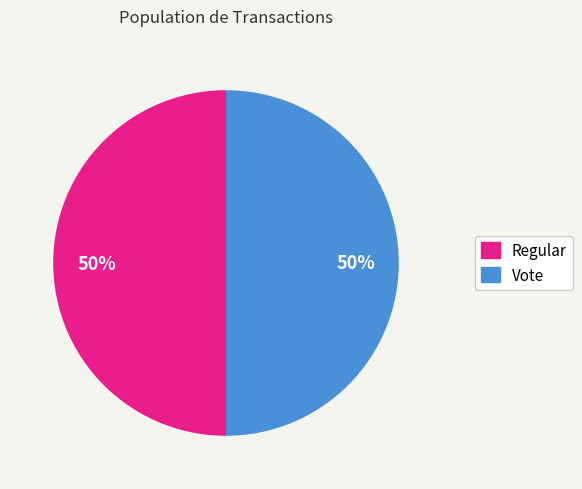

Approximately how many times larger is the value at Vote compared to Regular?

1.0